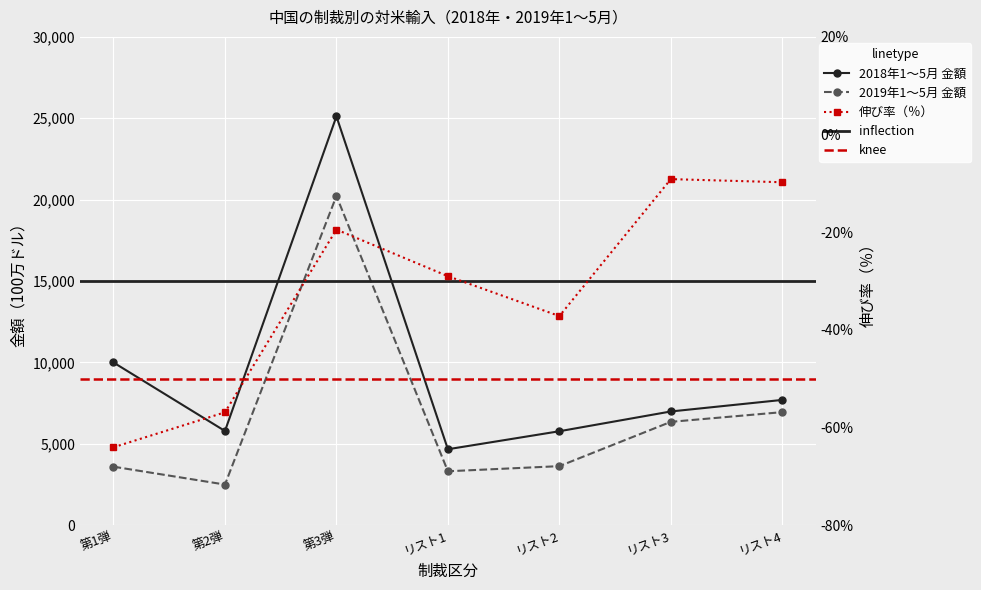

What is the total value across all series at リスト1?

7945.0